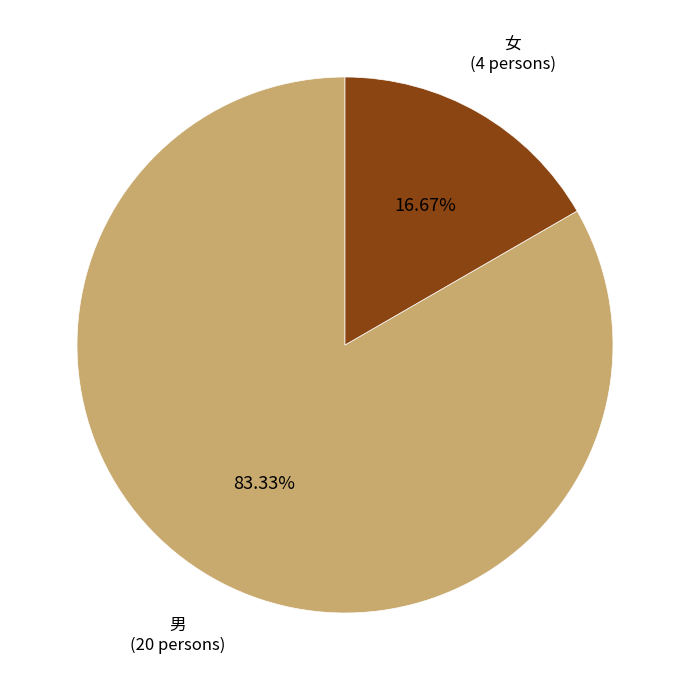

Rank the categories by value from lowest to highest.

女, 男